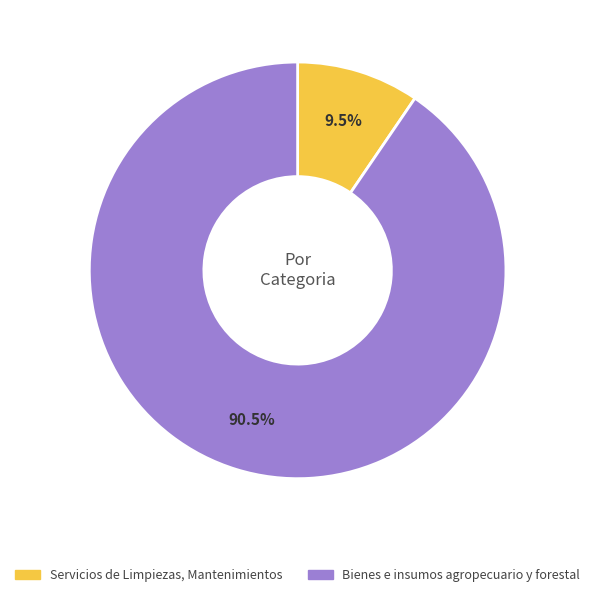

Rank the categories by value from lowest to highest.

Servicios de Limpiezas, Mantenimientos, Bienes e insumos agropecuario y forestal